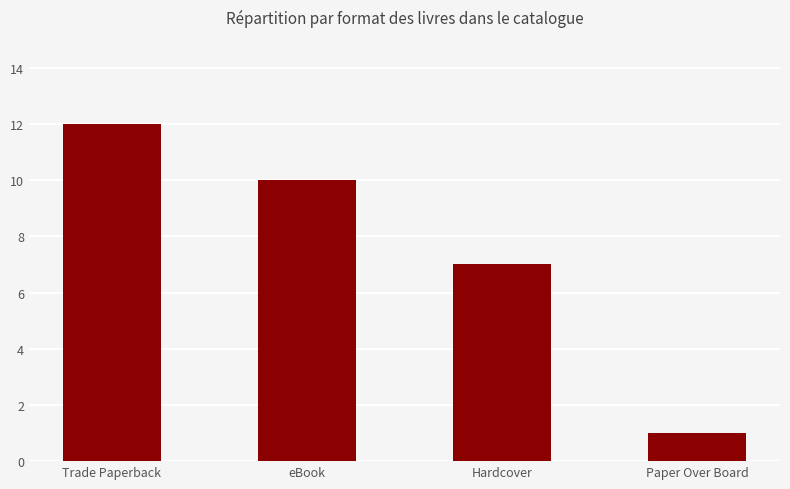

What value does the data have at eBook?

10